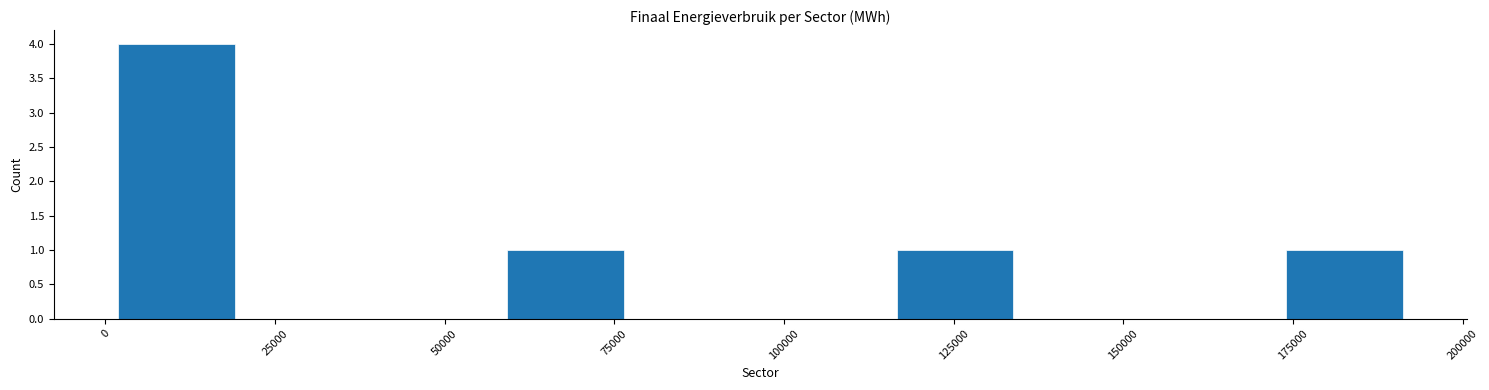

Read against the x-axis, roughly where is the centre of the tallest bar?

10000